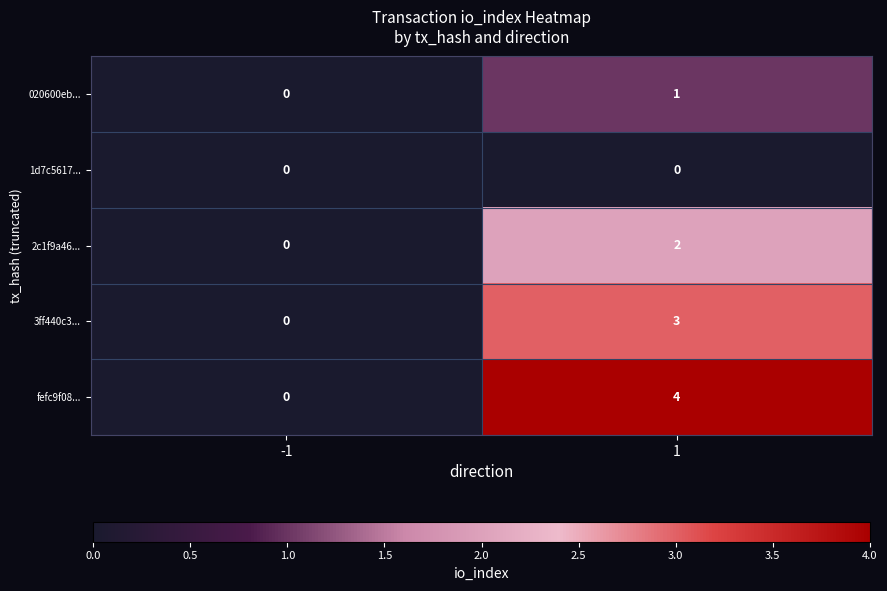

True or false: fefc9f08... has a value of 2 at 1.

False